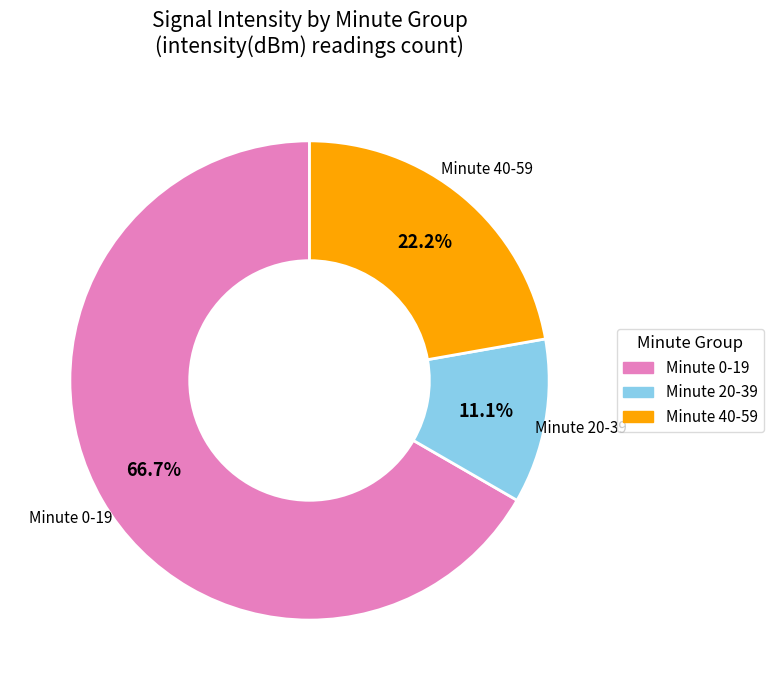

Is there a majority slice in this chart?

Yes